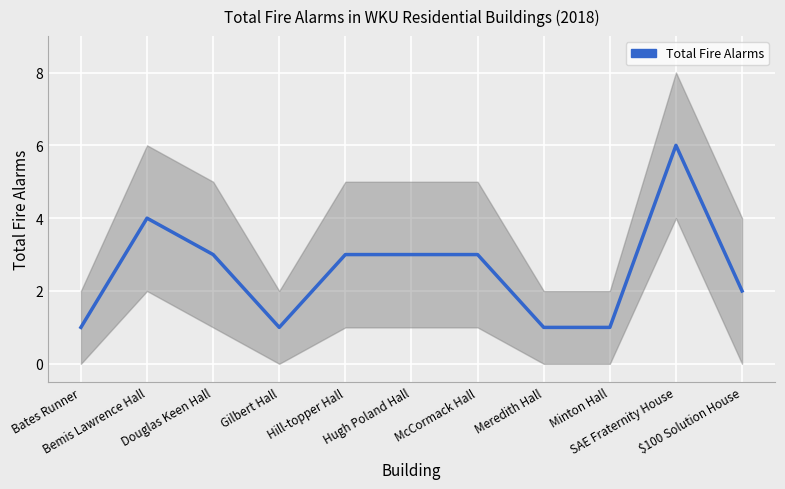

Reading left to right, what are all the values shown in this chart?

1	4	3	1	3	3	3	1	1	6	2